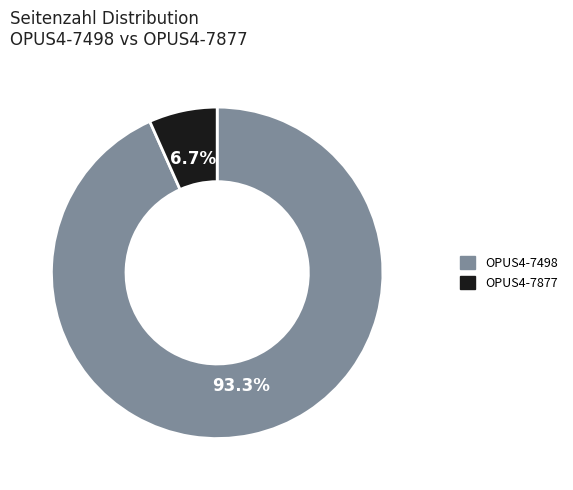

Between OPUS4-7877 and OPUS4-7498, which is larger?

OPUS4-7498